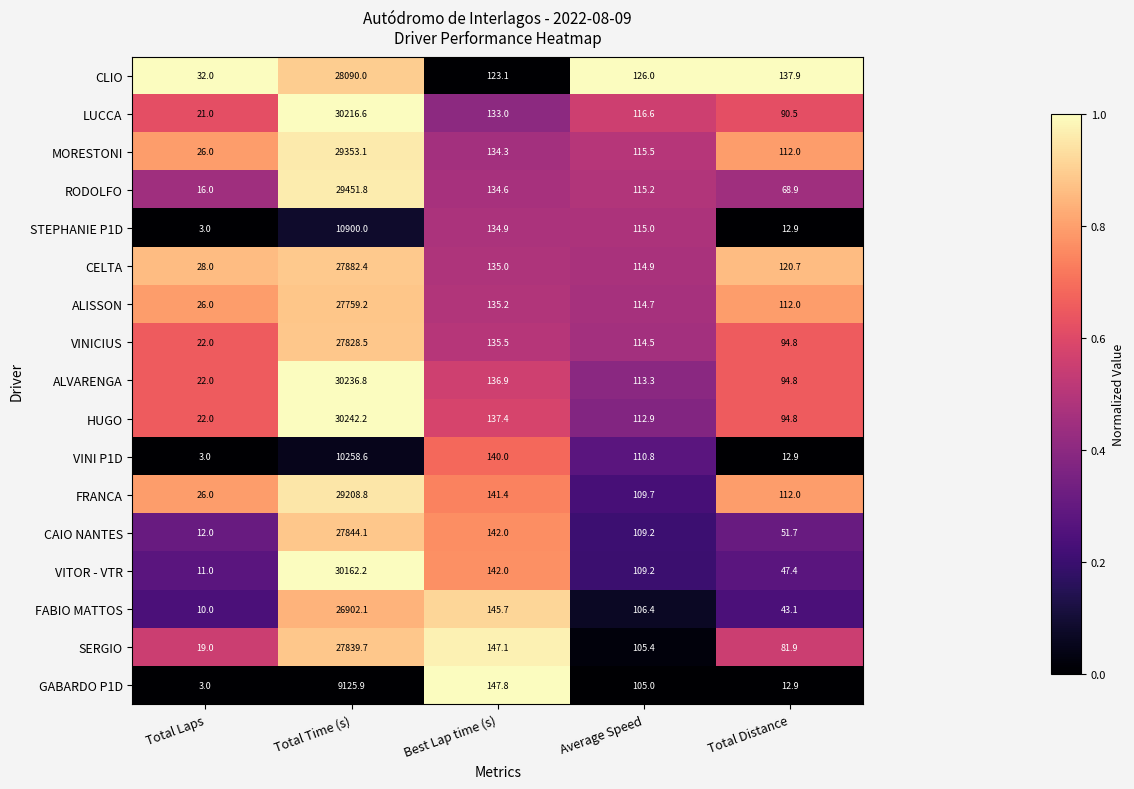

What is the spread (max minus min) of values at Best Lap time (s)?

24.7